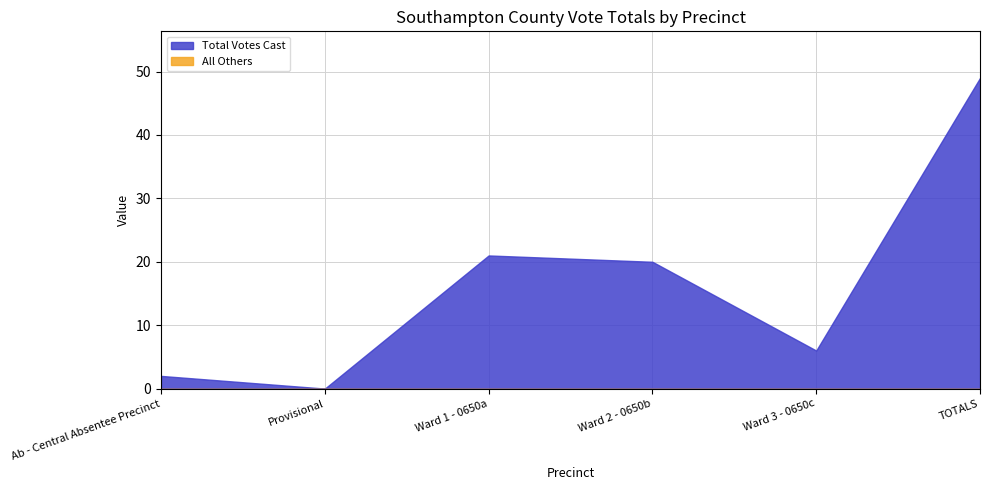

Reading right to left, what are all the values shown in this chart?

Total Votes Cast: 49	6	20	21	0	2
All Others: 0	0	0	0	0	0